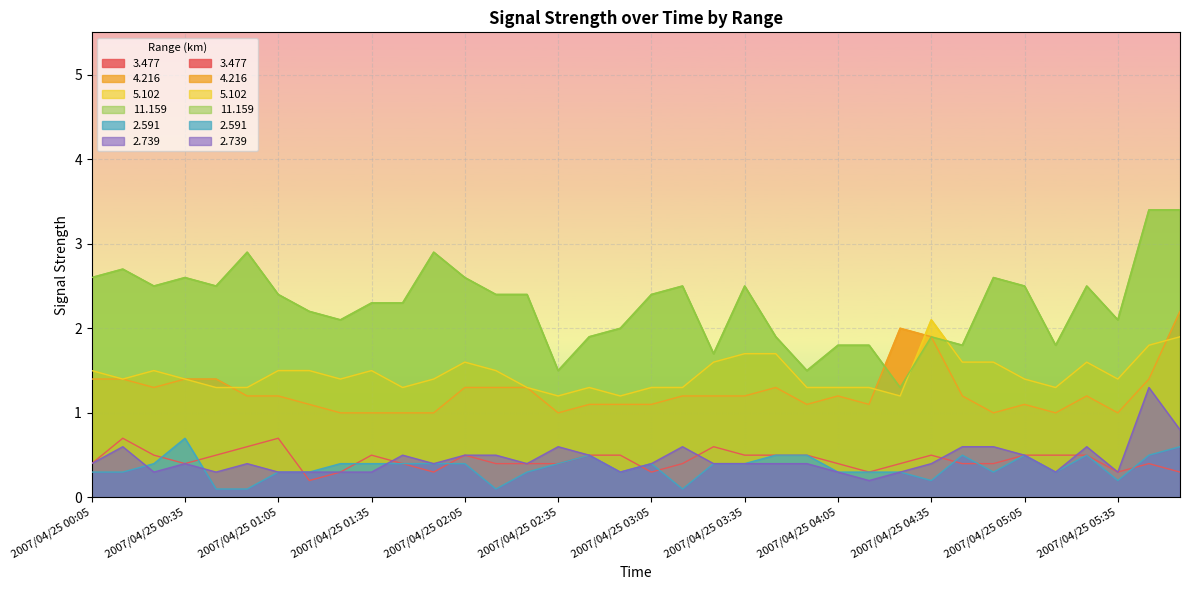

Is the value of 11.159 at 2007/04/25 01:45 greater than the value of 3.477 at 2007/04/25 05:35?

Yes